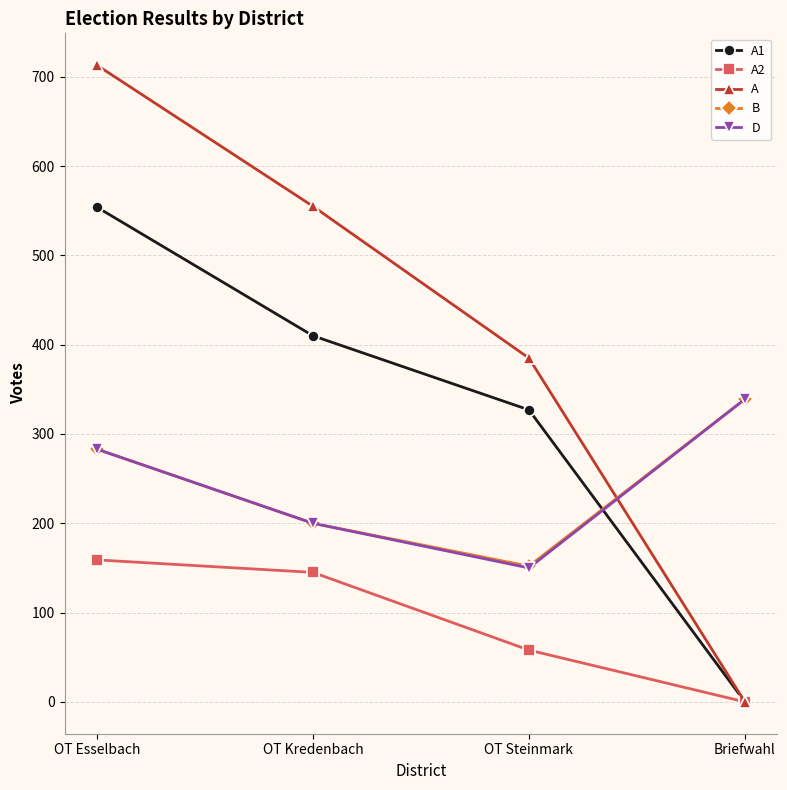

Which series has the largest total across all categories?

A